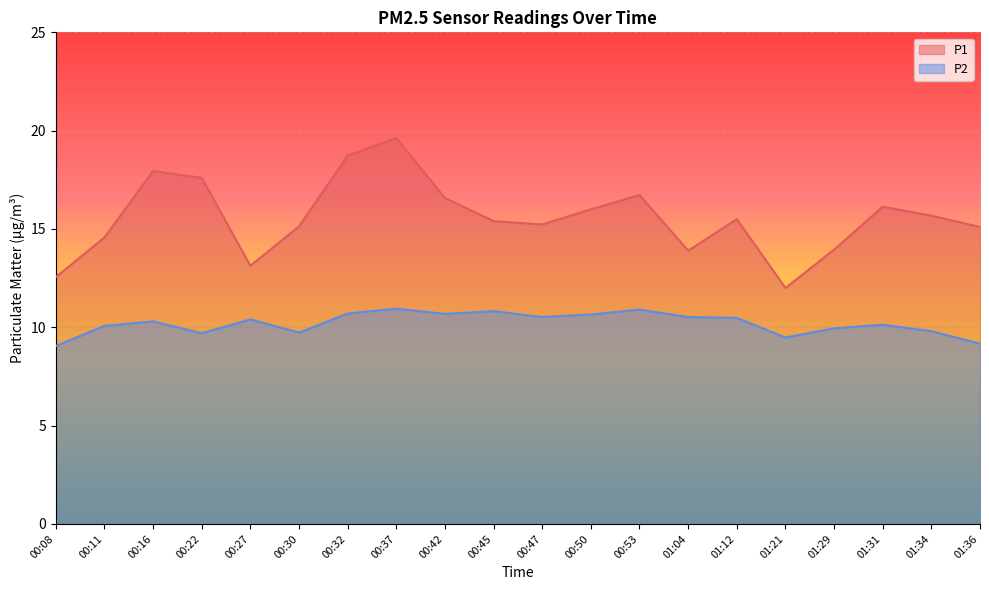

At which category does the chart reach its peak across all series?

00:37